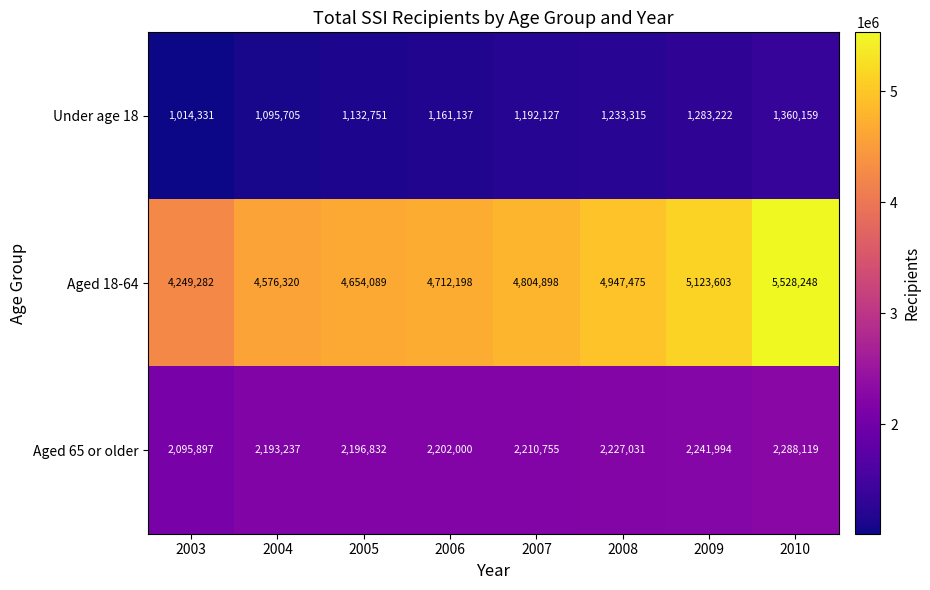

What is the difference between the highest and lowest values at 2006?

3551061